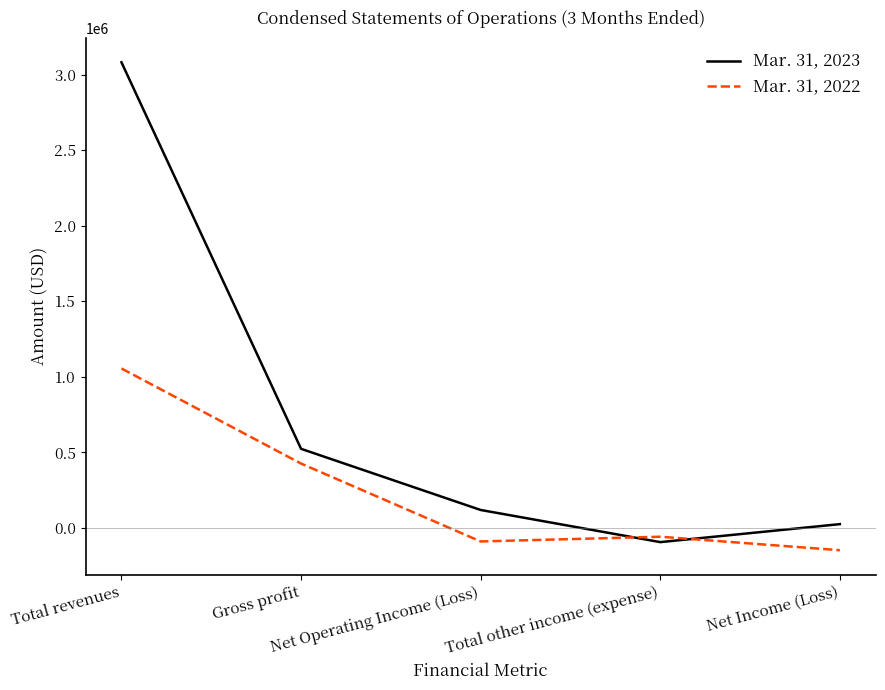

Which series ends up on top after the final intersection of Mar. 31, 2022 and Mar. 31, 2023?

Mar. 31, 2023